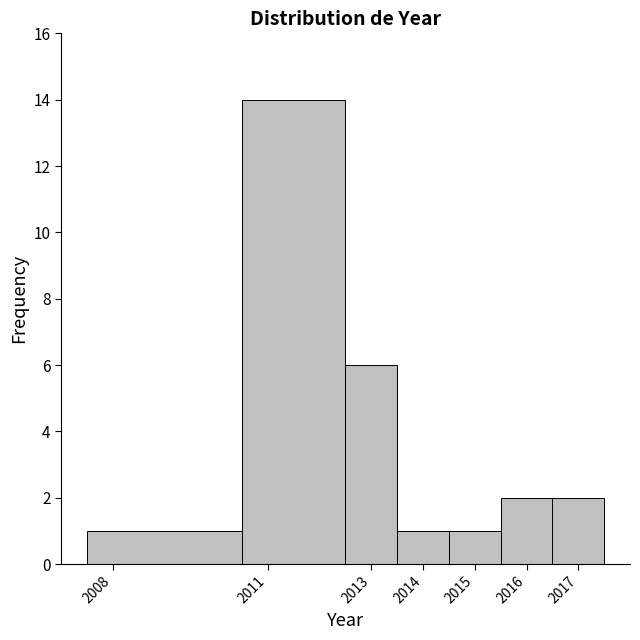

Reading left to right, transcribe this chart: for each bar, give the range it covers on the x-axis and its height. The values are not printed on the chart, so give them approximately, as read against the axis.

2007.5 to 2010.5: 1
2010.5 to 2012.5: 14
2012.5 to 2013.5: 6
2013.5 to 2014.5: 1
2014.5 to 2015.5: 1
2015.5 to 2016.5: 2
2016.5 to 2017.5: 2